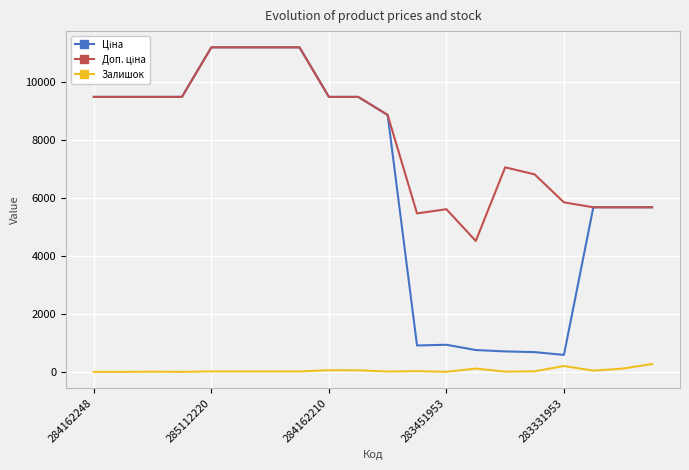

What is the maximum value shown in the chart?

11188.2